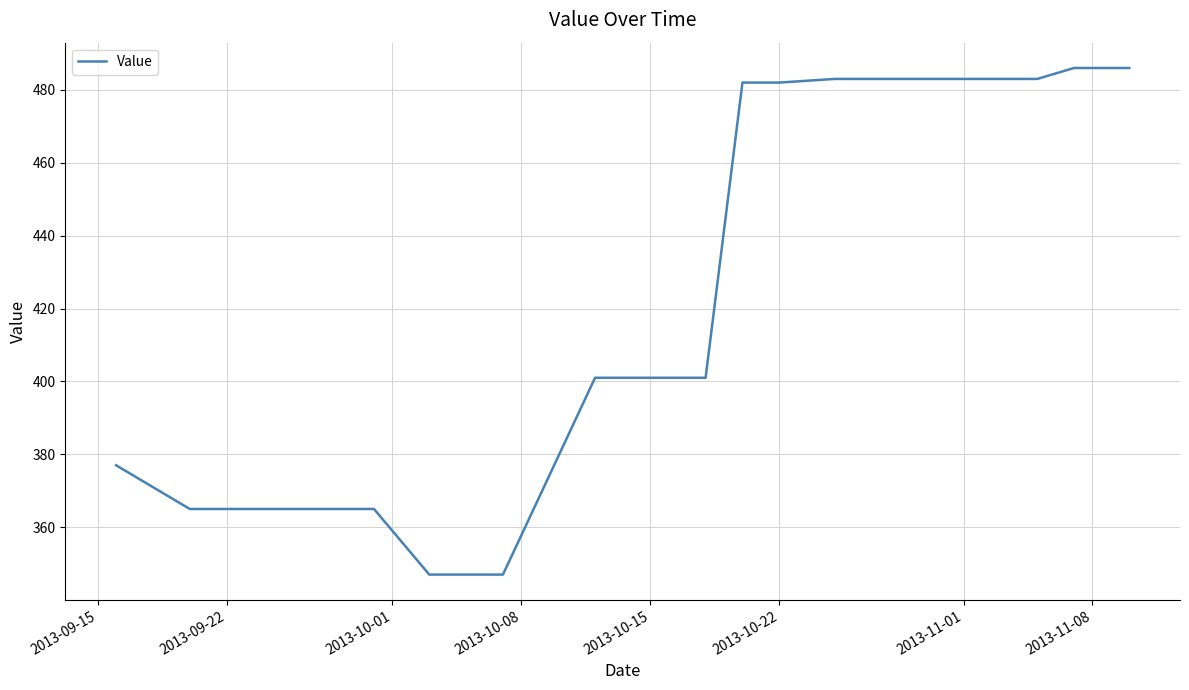

The chart shows a value of 365 at 2013-09-22. True or false?

True